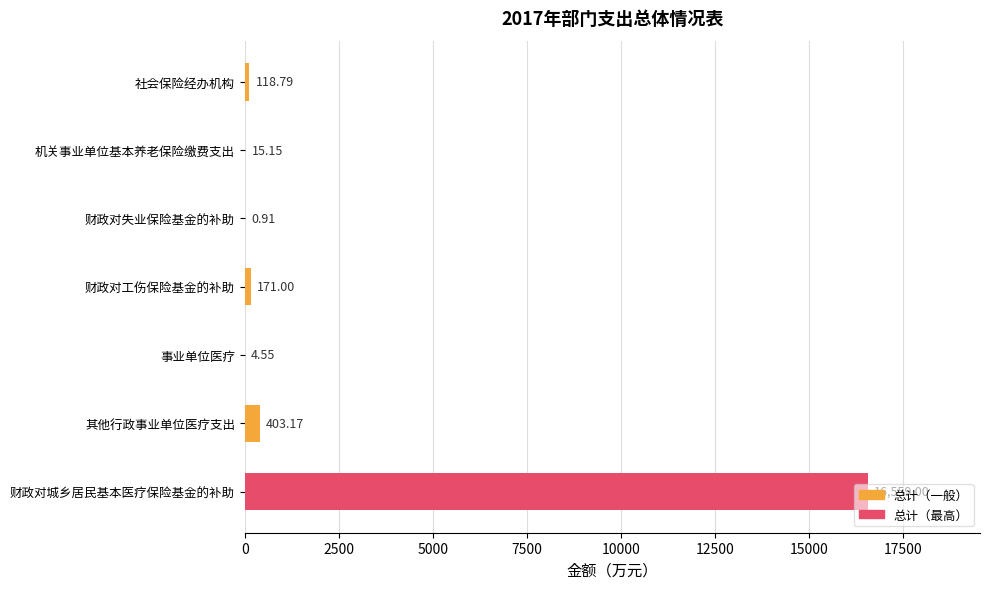

What is the greatest value displayed?

16559.0